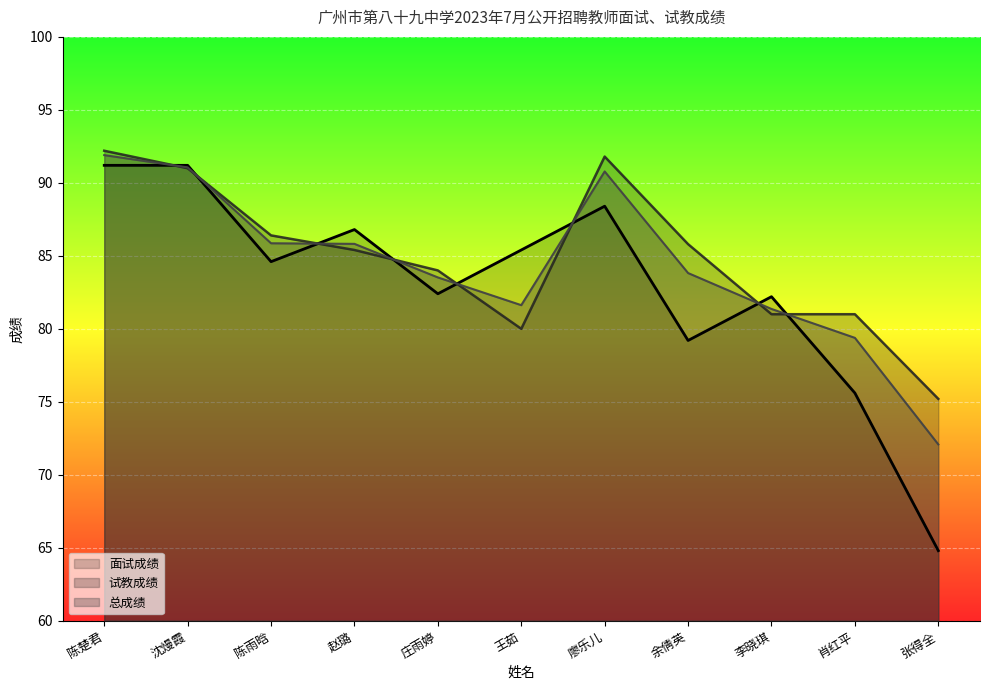

In 面试成绩, how many points are higher than both neighbors (excluding endpoints)?

3